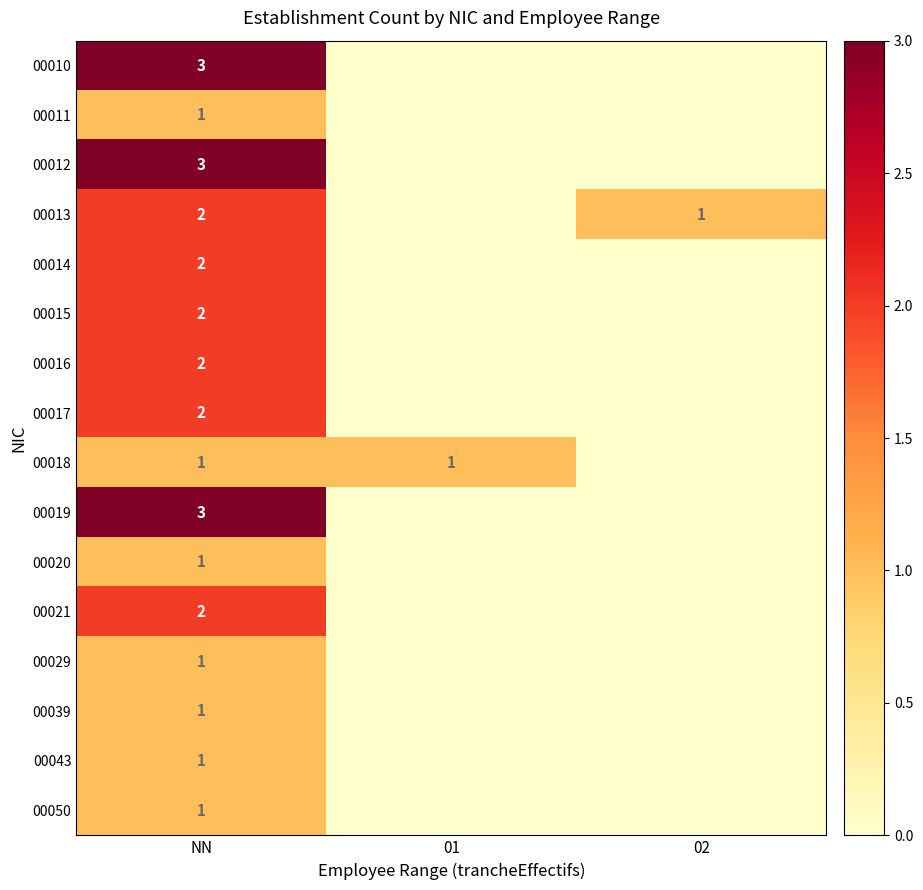

True or false: 00021 has a value of 2 at NN.

True